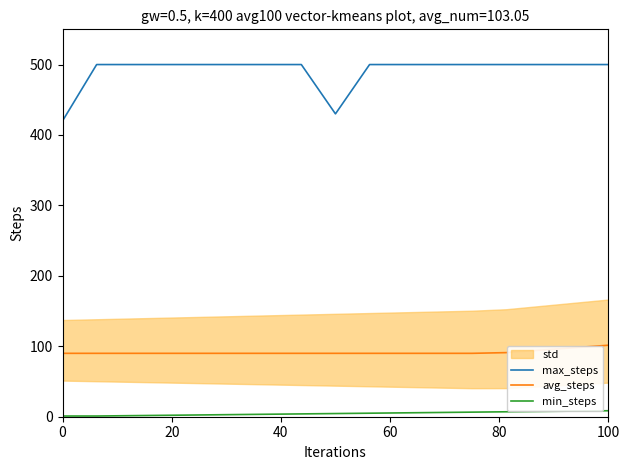

What position from the right is 0?

17